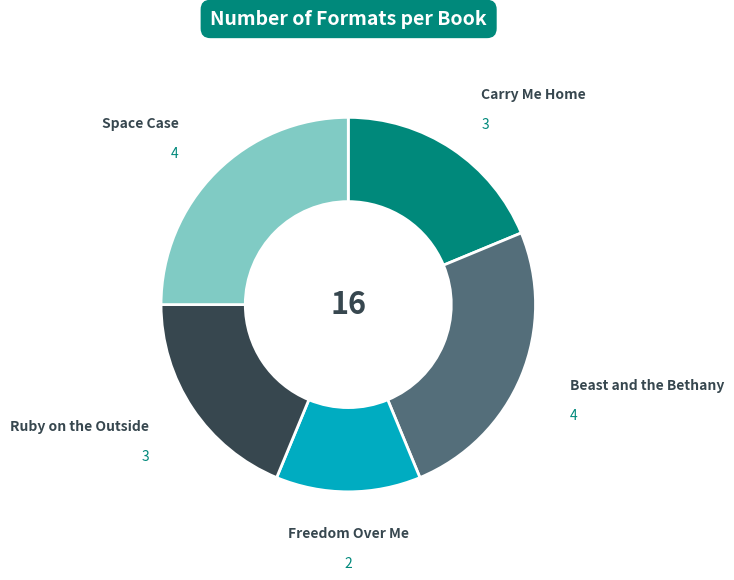

Does any single category account for the majority?

No